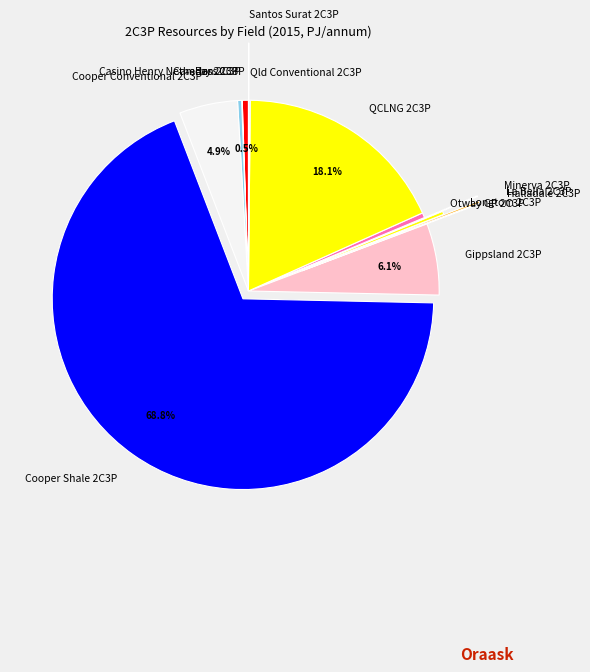

What is the largest slice in the pie chart?

Cooper Shale 2C3P